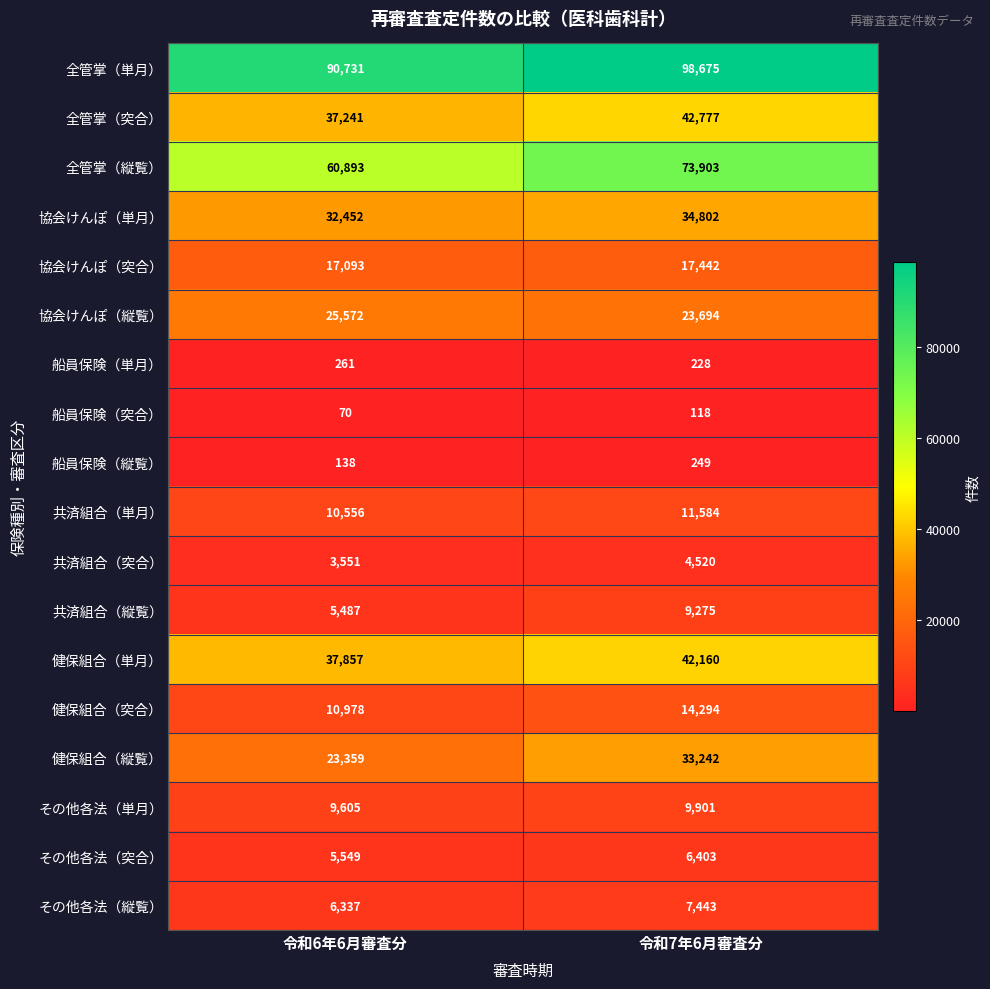

At which label does その他各法（縦覧） reach its peak?

令和7年6月審査分